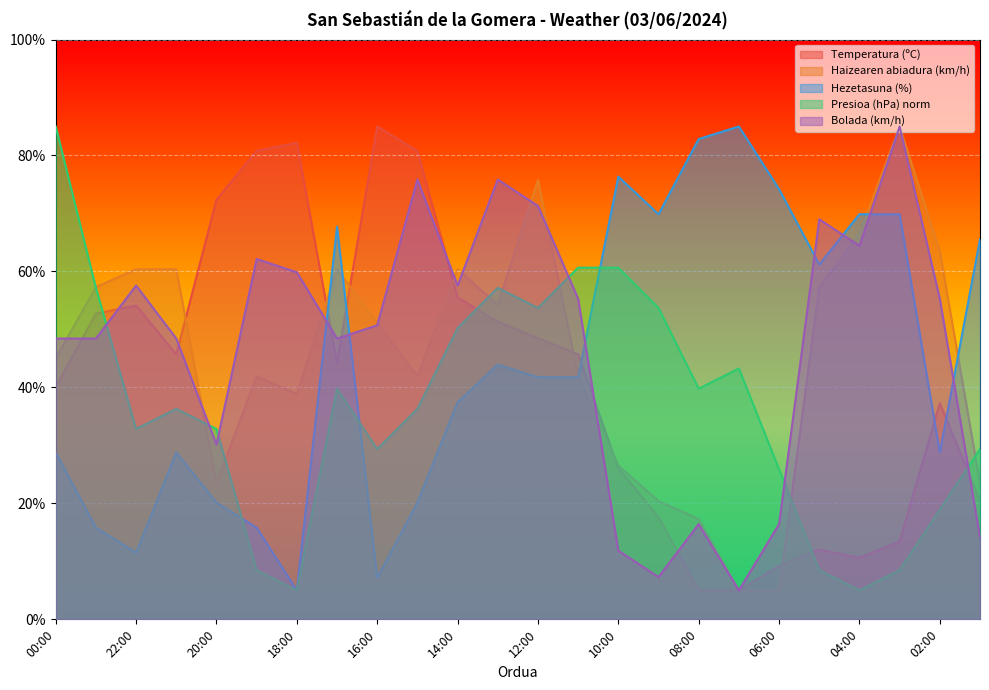

How many interior local peaks does the Haizearen abiadura (km/h) series have?

5